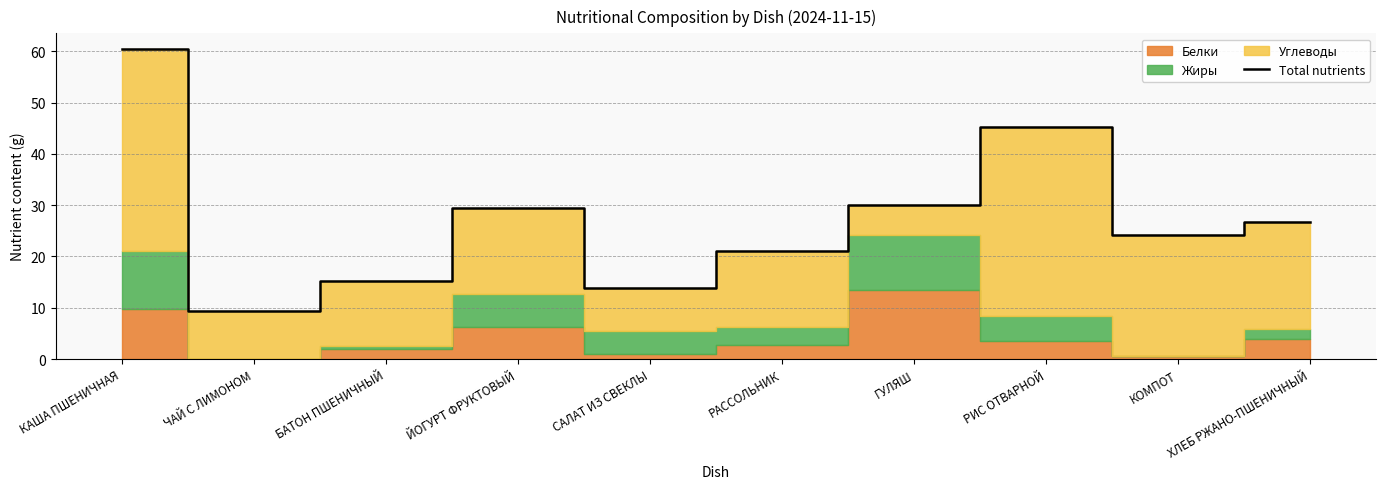

True or false: the data has more than 1 interior local peaks.

True